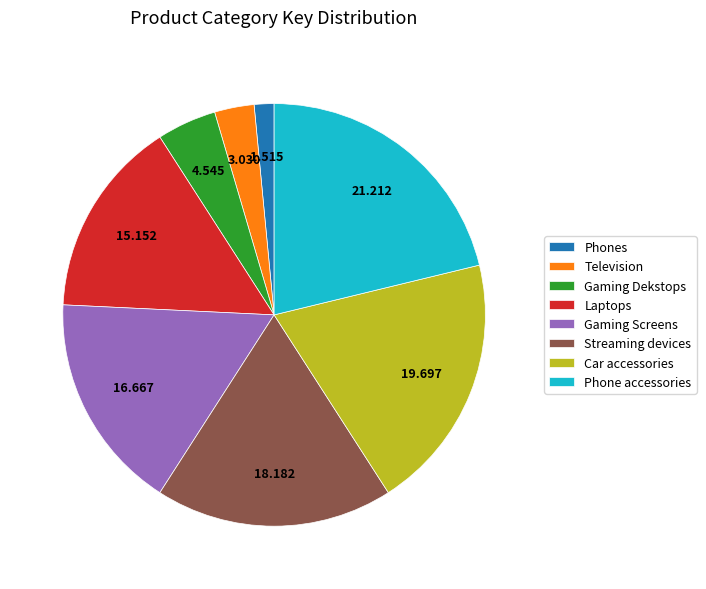

Which category has the biggest portion of the pie?

Phone accessories